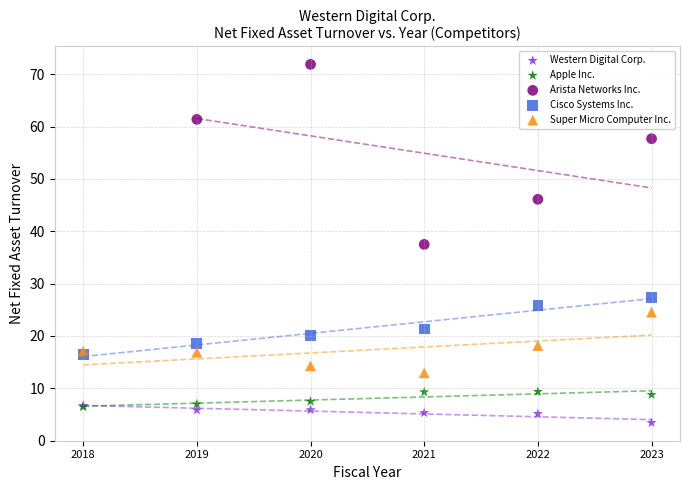

Which series has the widest spread of Y values?

Arista Networks Inc.